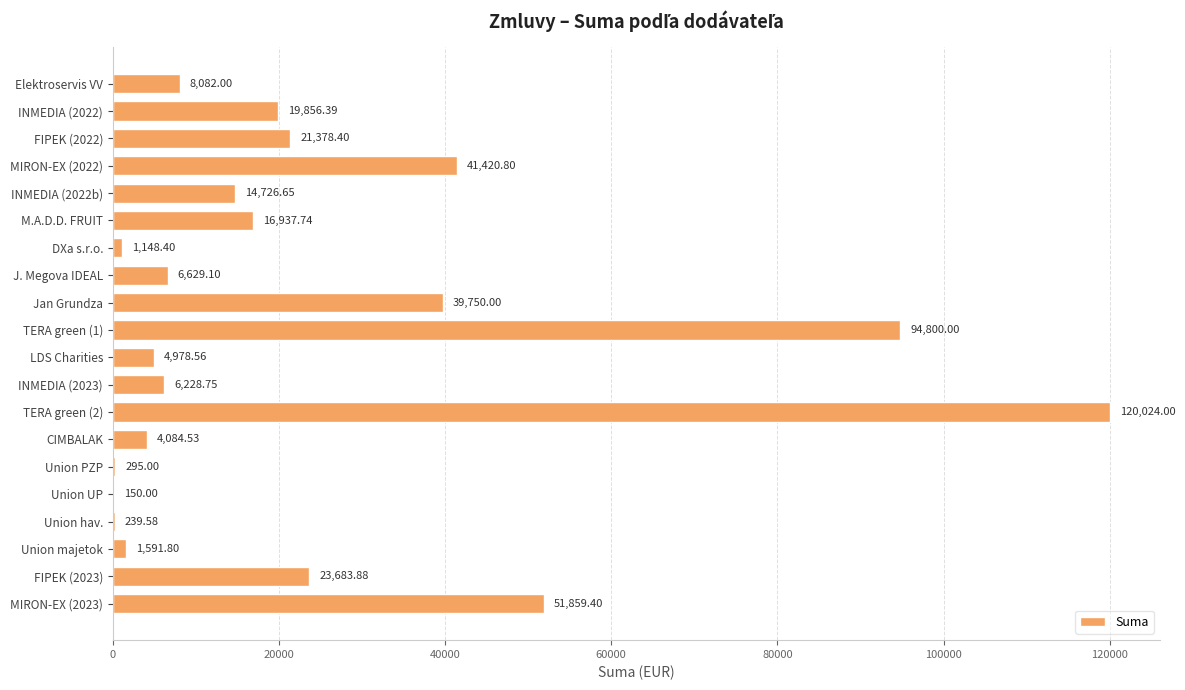

What is the sum of the values at LDS Charities and Union PZP?

5273.6